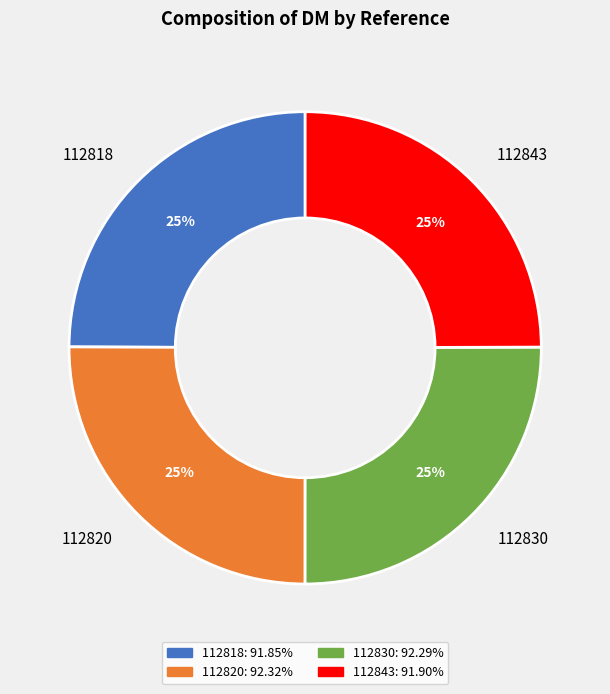

To the nearest percent, what portion does 112818 represent?

25%